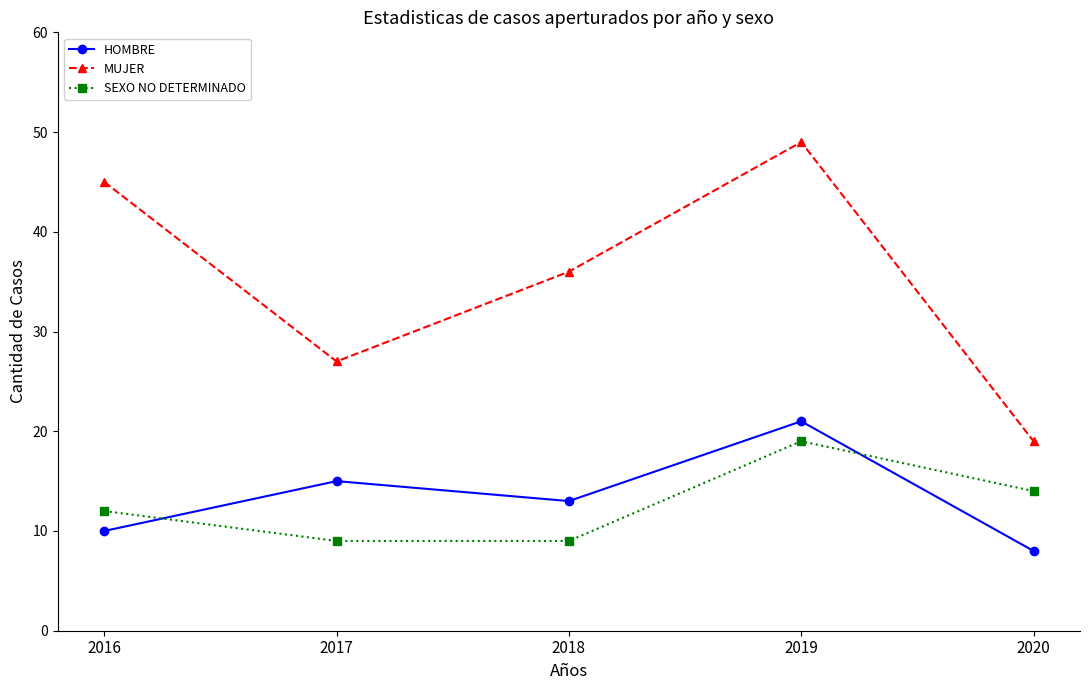

What is the total value across all series at 2017?

51